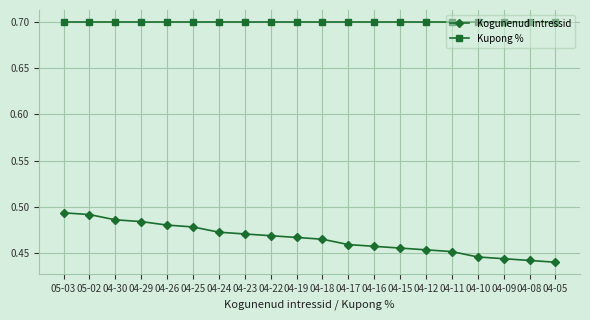

Rank the series at 04-25 from highest to lowest value.

Kupong %, Kogunenud intressid